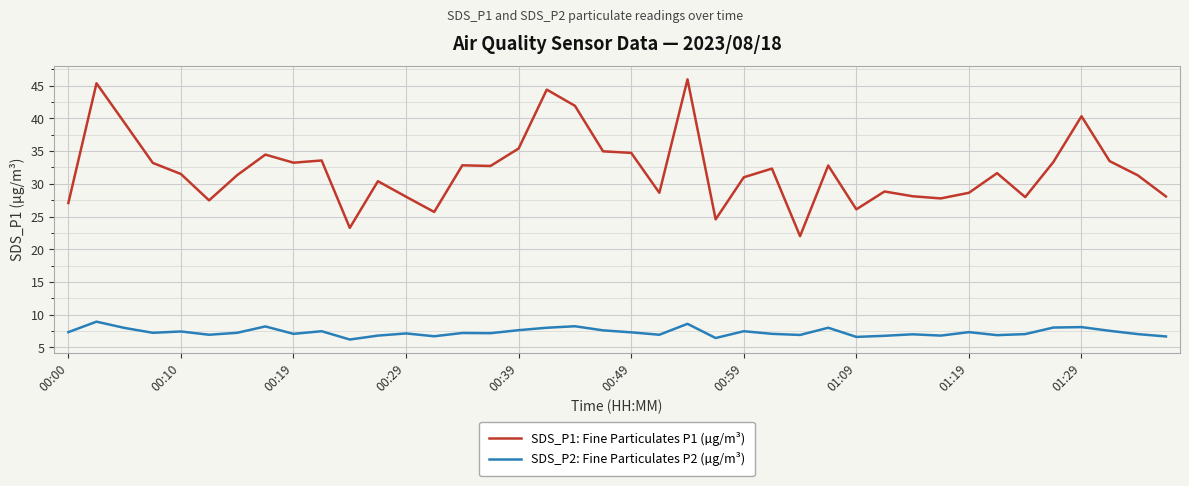

Which series has the largest range (max minus min)?

SDS_P1: Fine Particulates P1 (µg/m³)